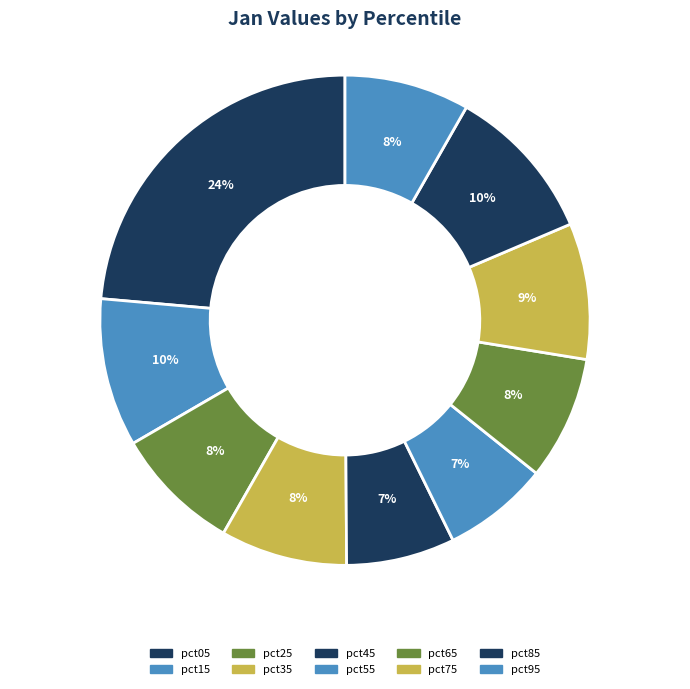

The pct05 slice represents 18% of the pie. True or false?

False